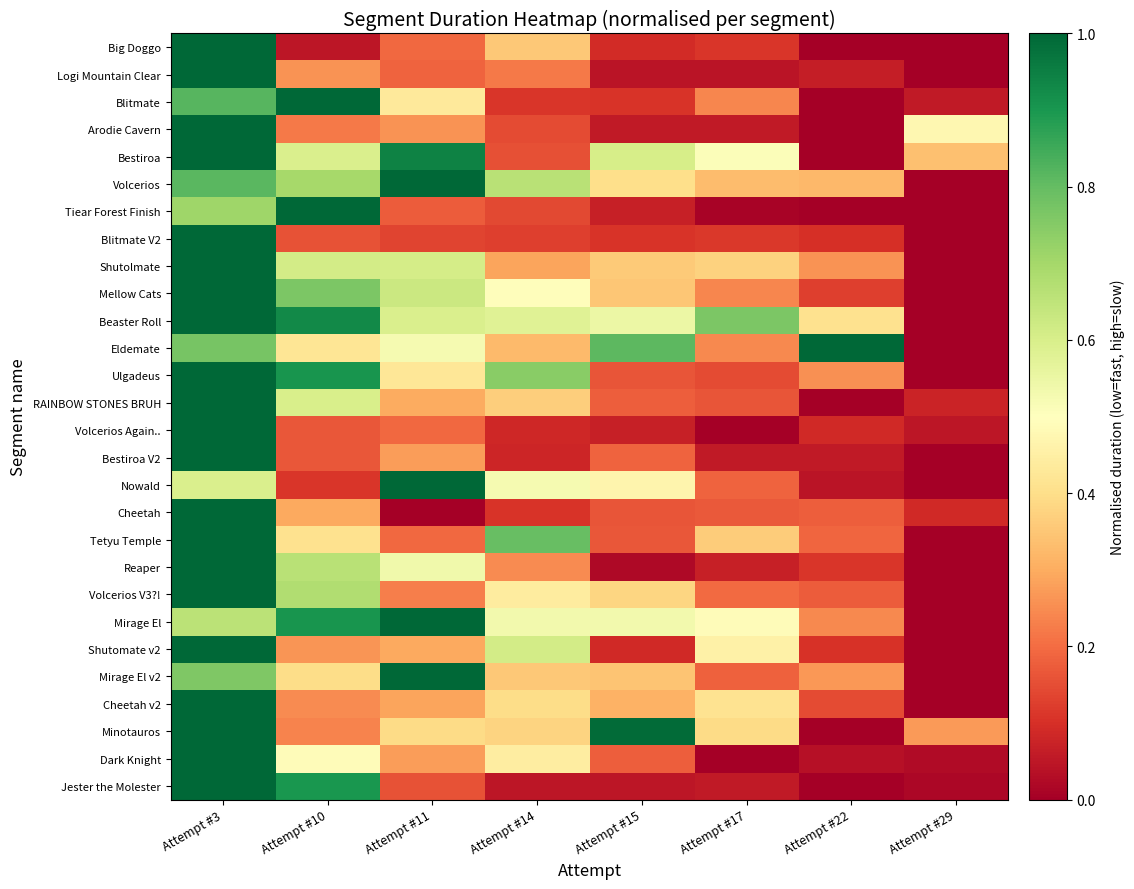

At which category is the sum across all series the highest?

Attempt #3